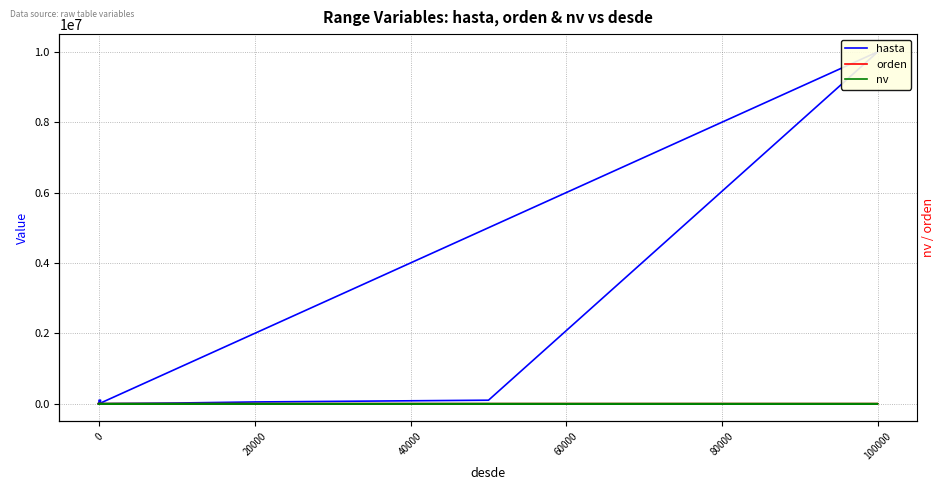

The value of nv at 40000 is 31.5. True or false?

False